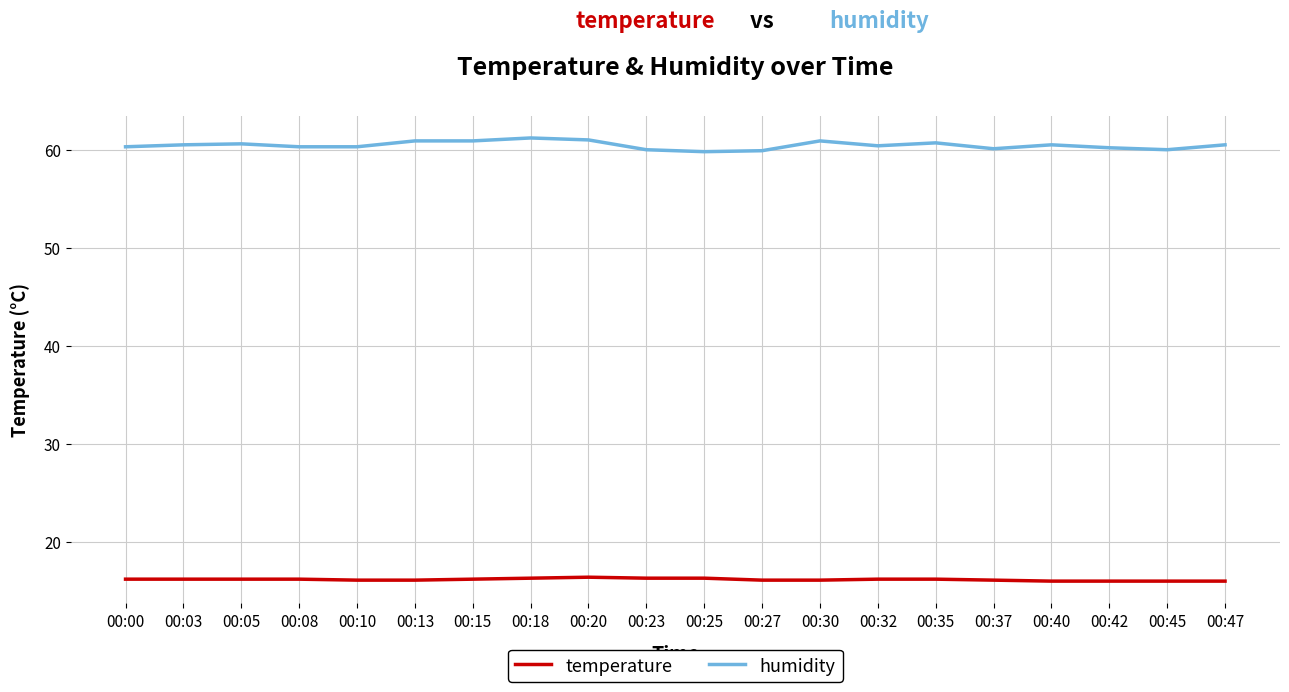

List the series in order of their peak value, highest first.

humidity, temperature